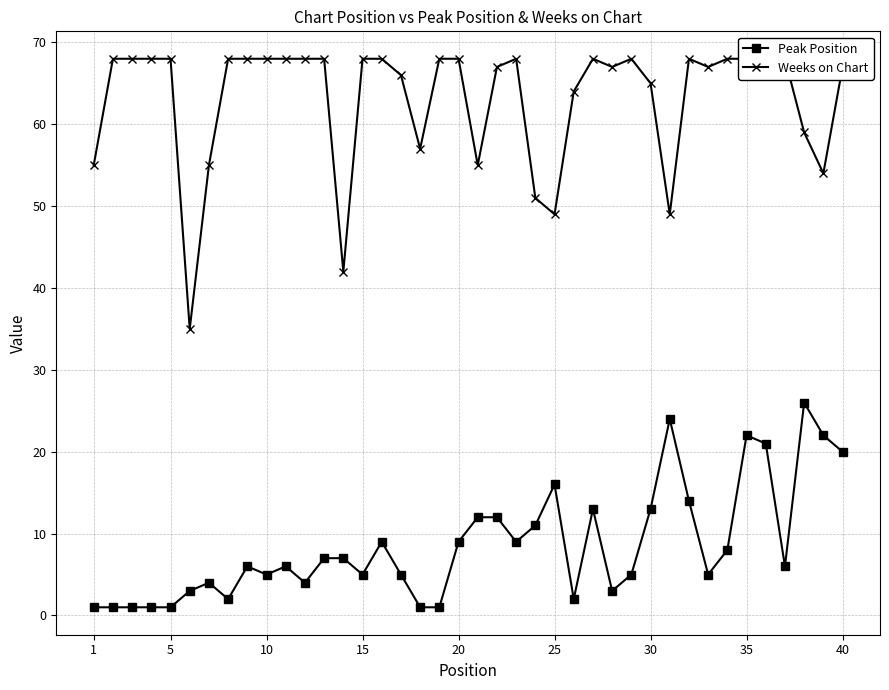

In Weeks on Chart, how many points are higher than both neighbors (excluding endpoints)?

4